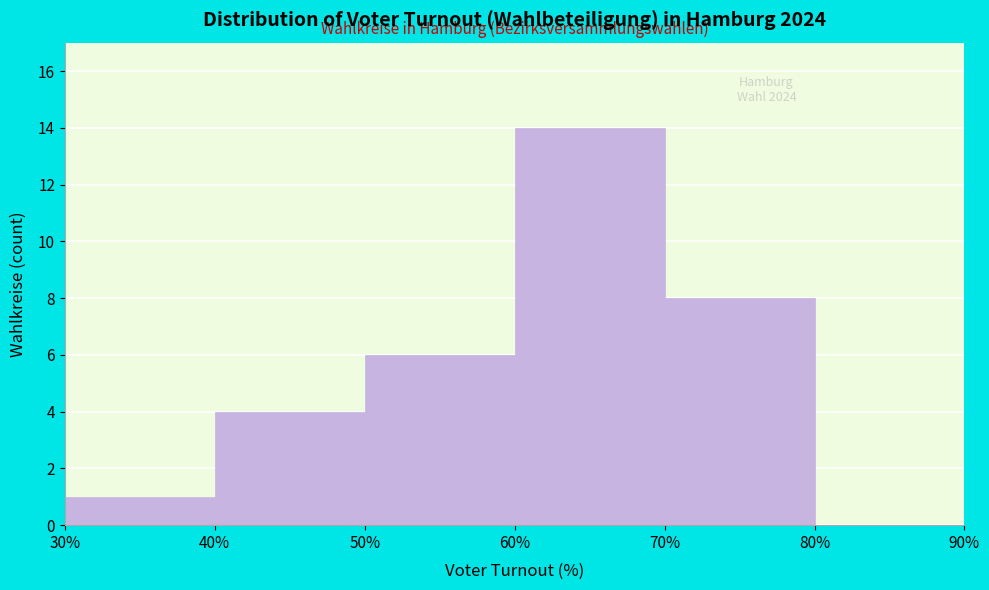

Over which range of the x-axis is the bar tallest?

60% to 70%